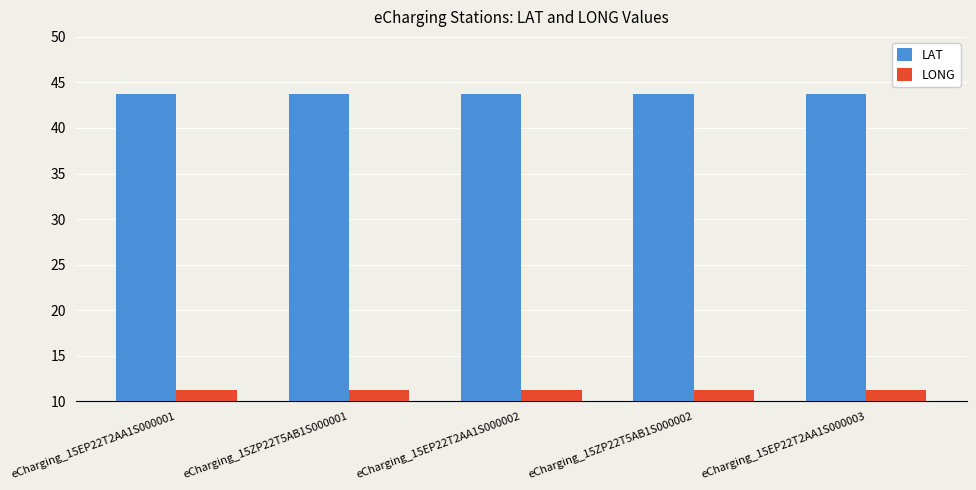

True or false: LAT has a value of 61.0 at eCharging_15EP22T2AA1S000002.

False